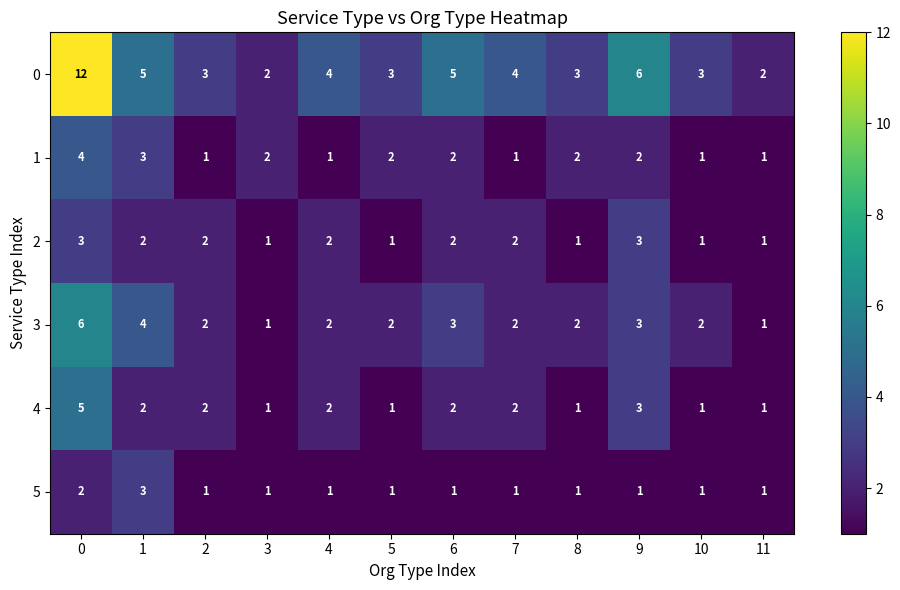

True or false: 3 has a value of 3 at 0.

False